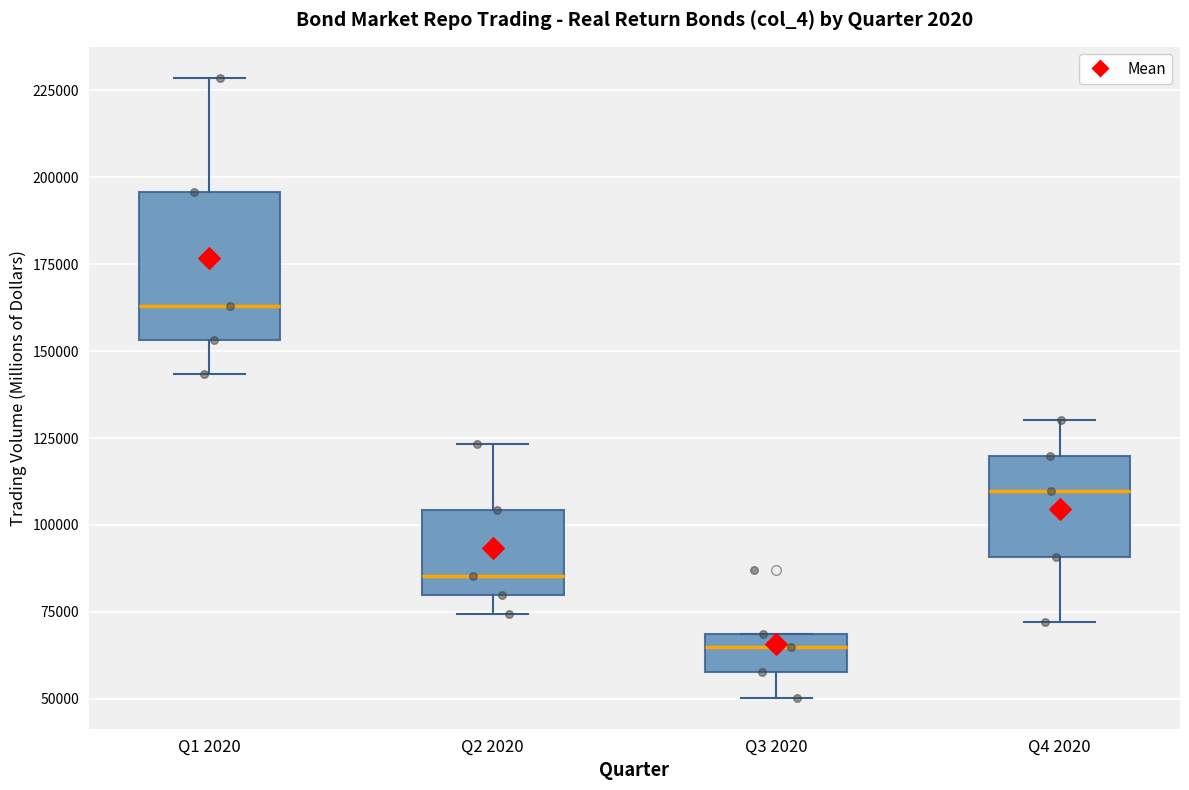

Where is the lower edge of the box for Q1 2020 on the y-axis? The values are not printed on the chart, so give them approximately, as read against the axis.

155000